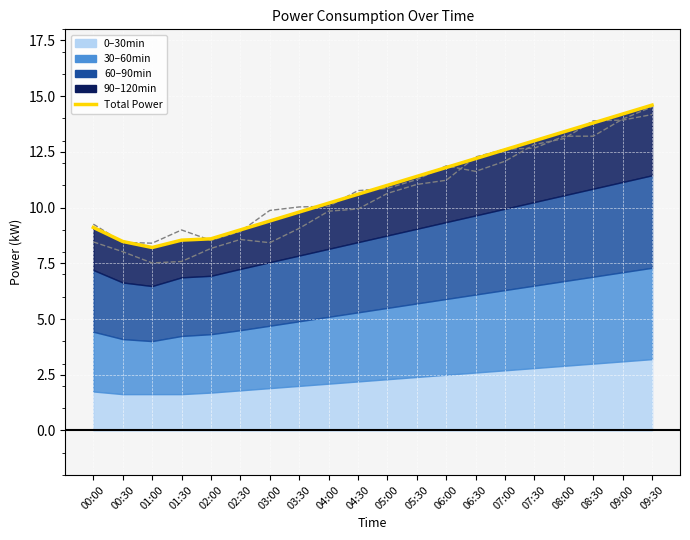

What is the change in value from 04:30 to 08:30?

+3.2